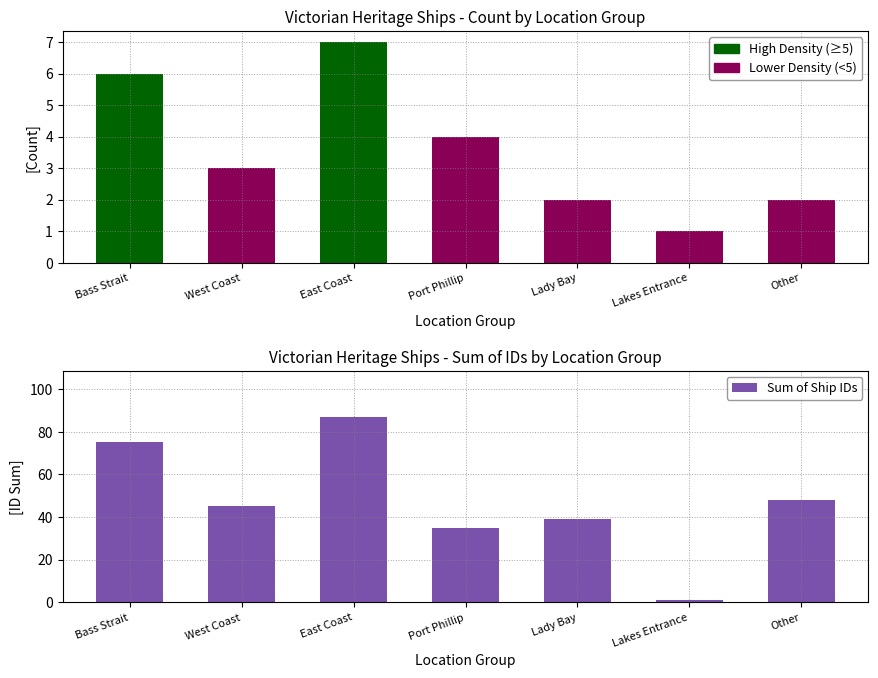

What is the difference between the maximum and second lowest values in the Sum of Ship IDs series?

52